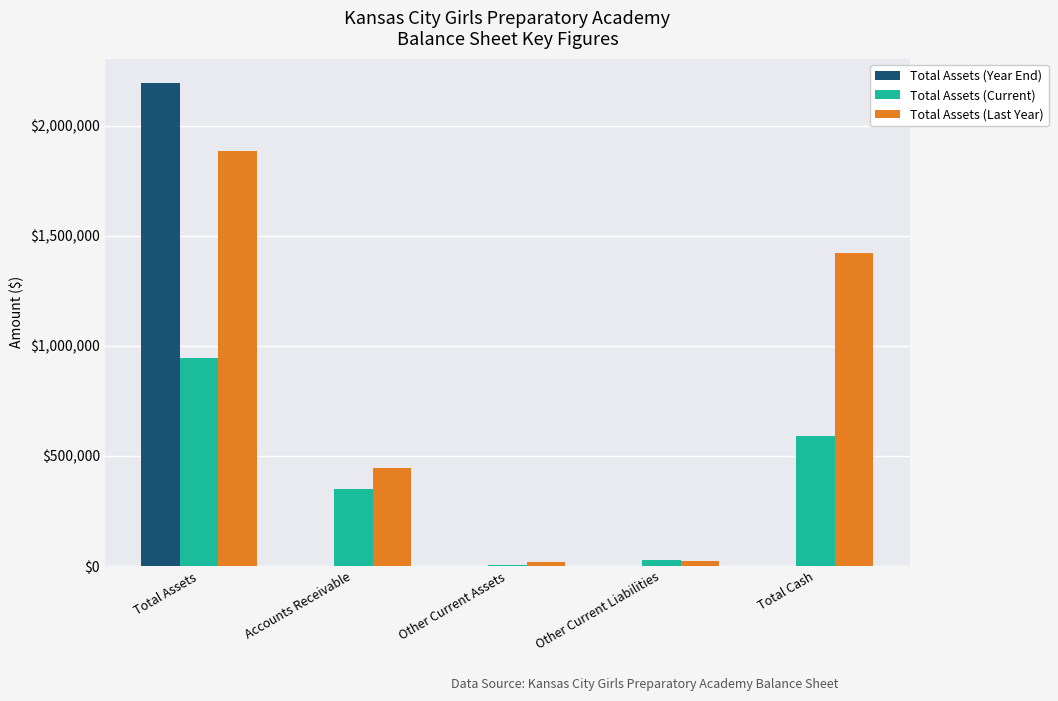

What is the sum of all Total Assets (Last Year) values?

3797257.9